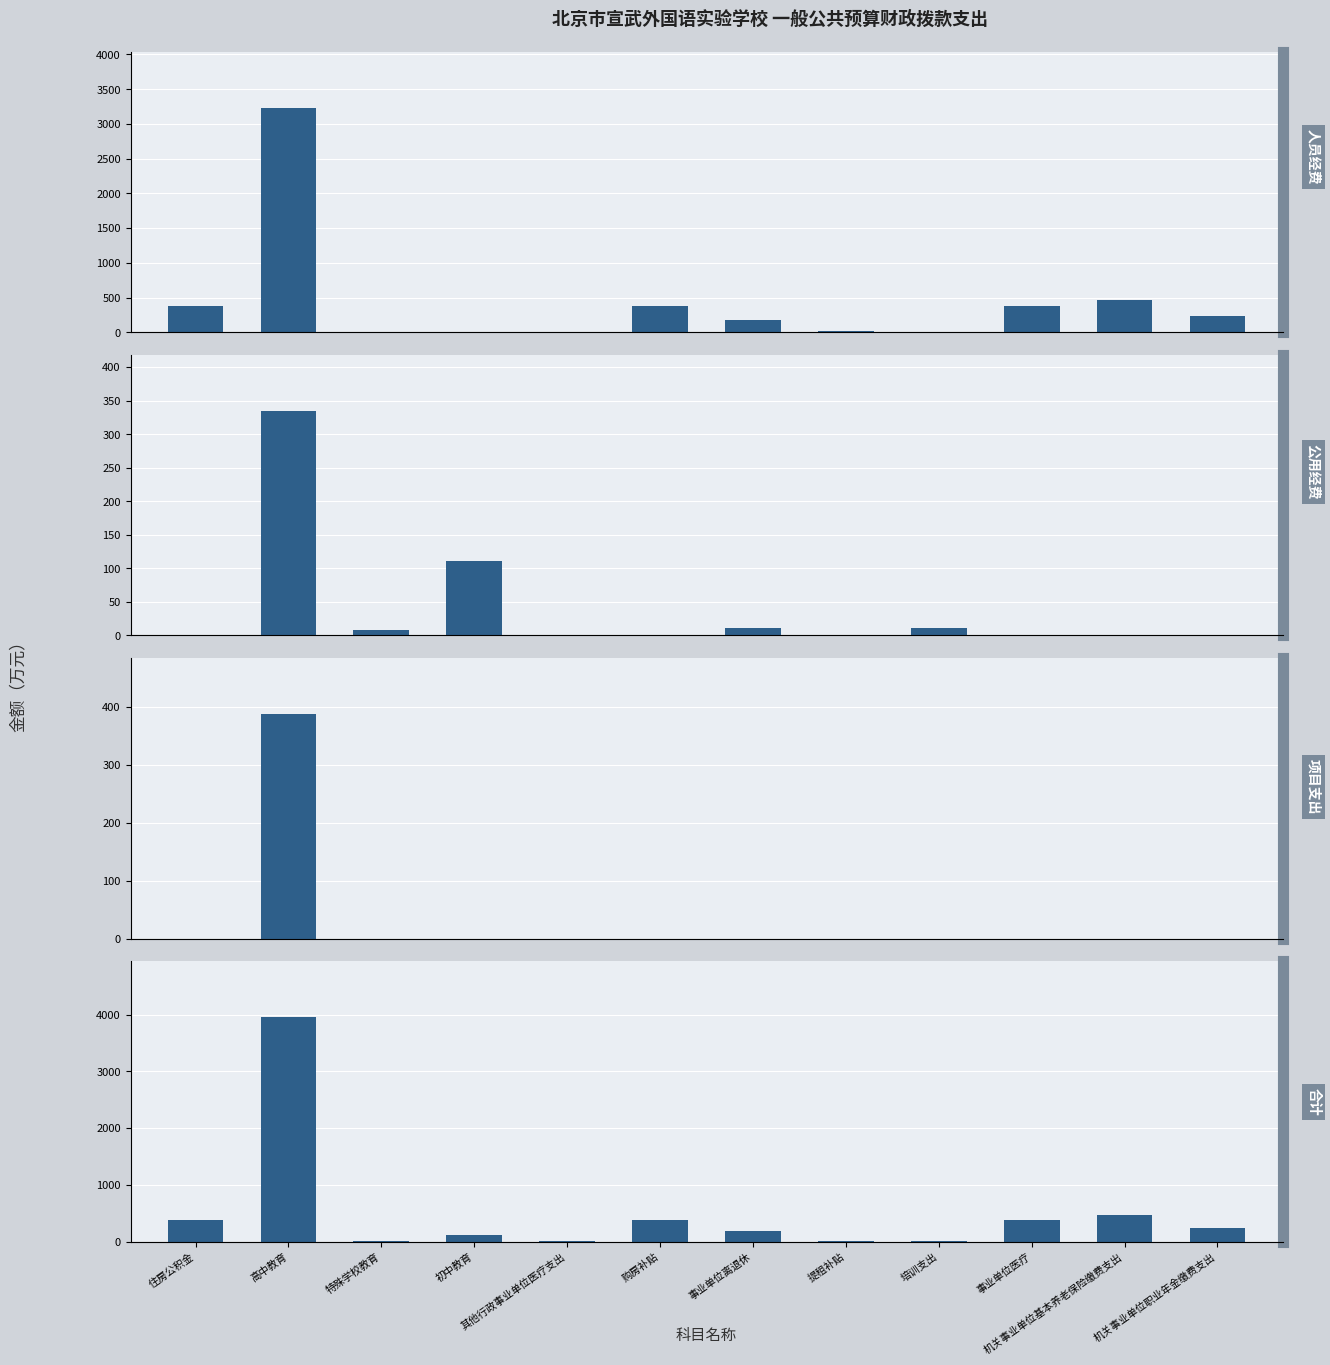

The value of 合计 at 事业单位离退休 is 66.2. True or false?

False